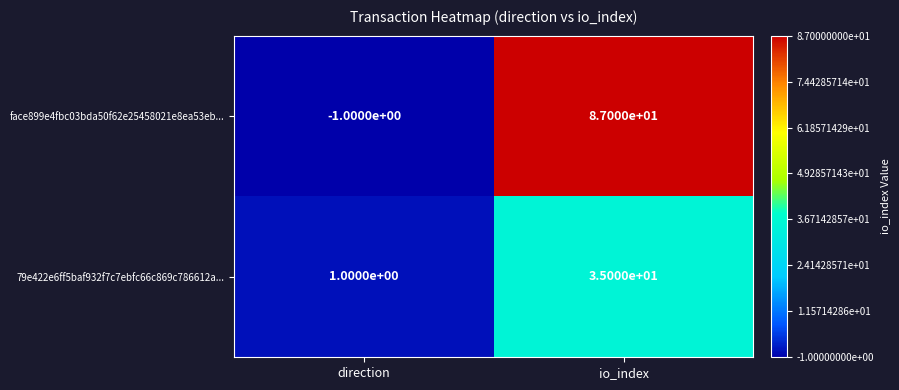

At which category does the chart reach its peak across all series?

io_index